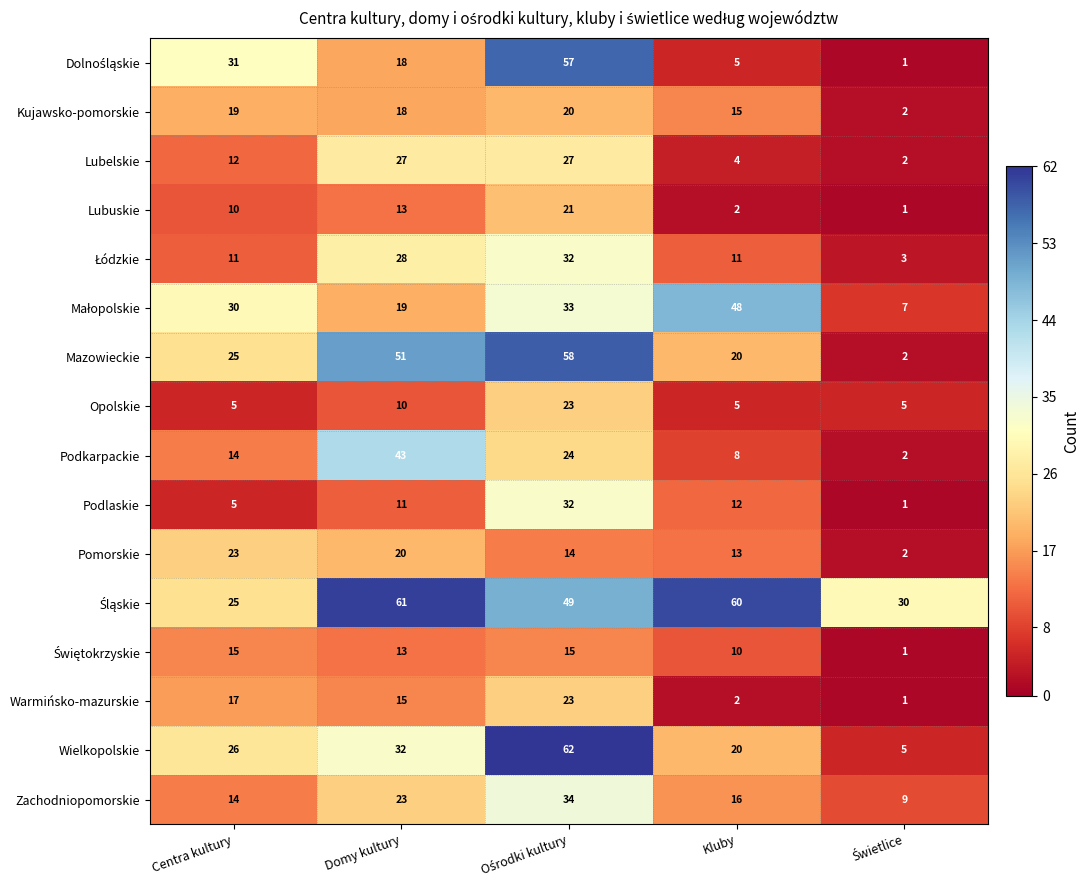

The value of Opolskie at Kluby is 3. True or false?

False